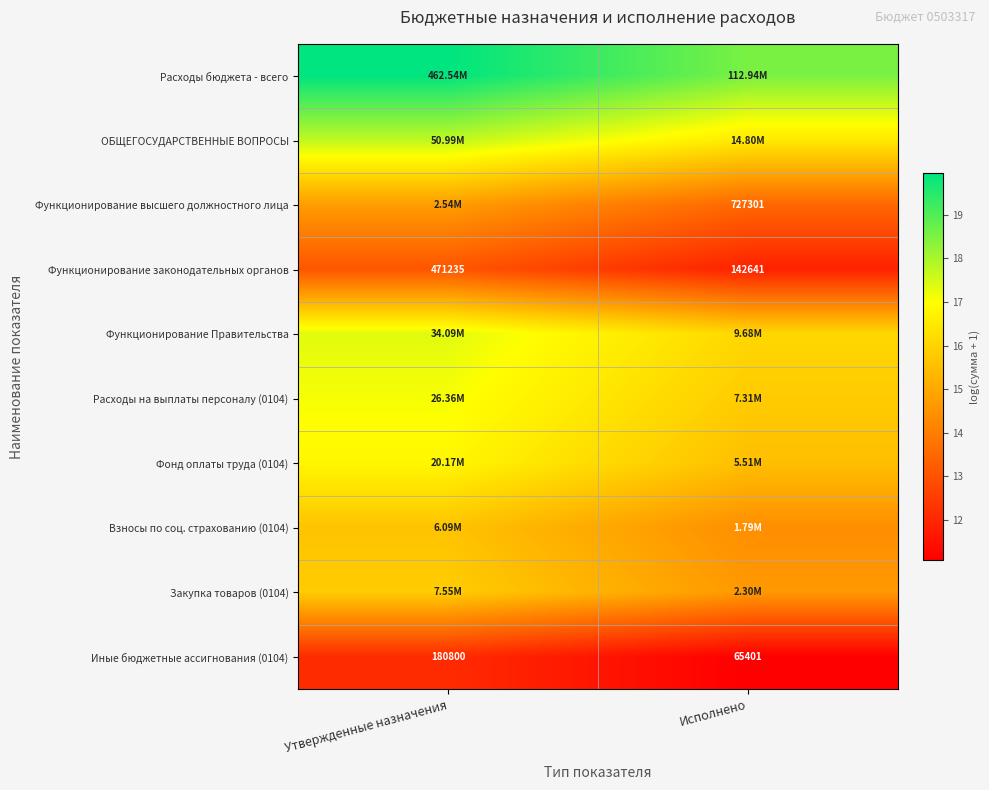

List the labels in order of Функционирование законодательных органов value, largest first.

Утвержденные назначения, Исполнено